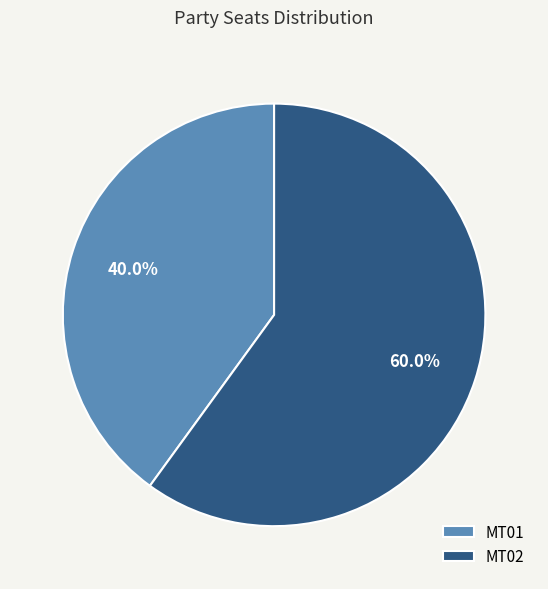

What is the ratio of the value at MT01 to the value at MT02?

0.7